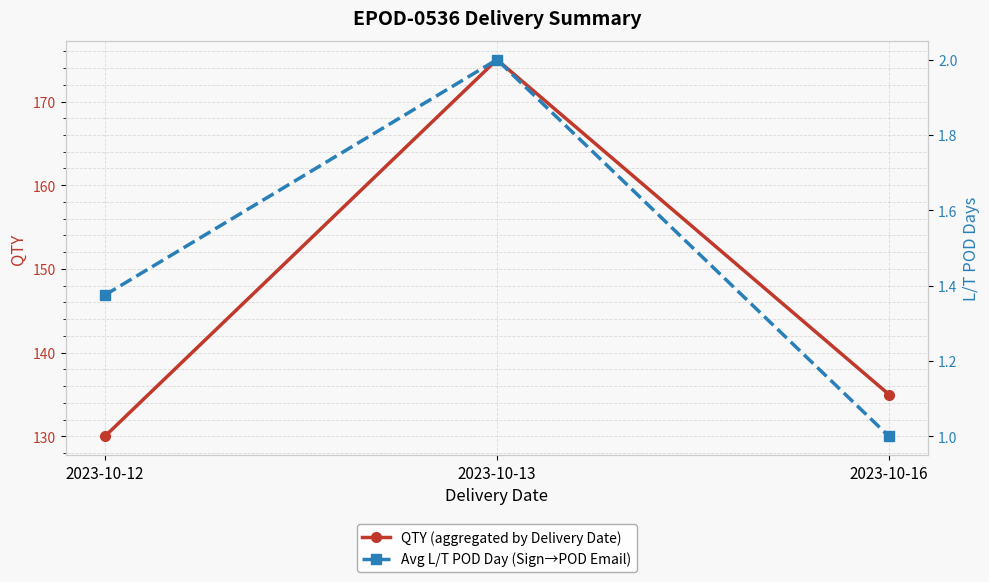

Does the chart display data point markers on the line(s)?

Yes